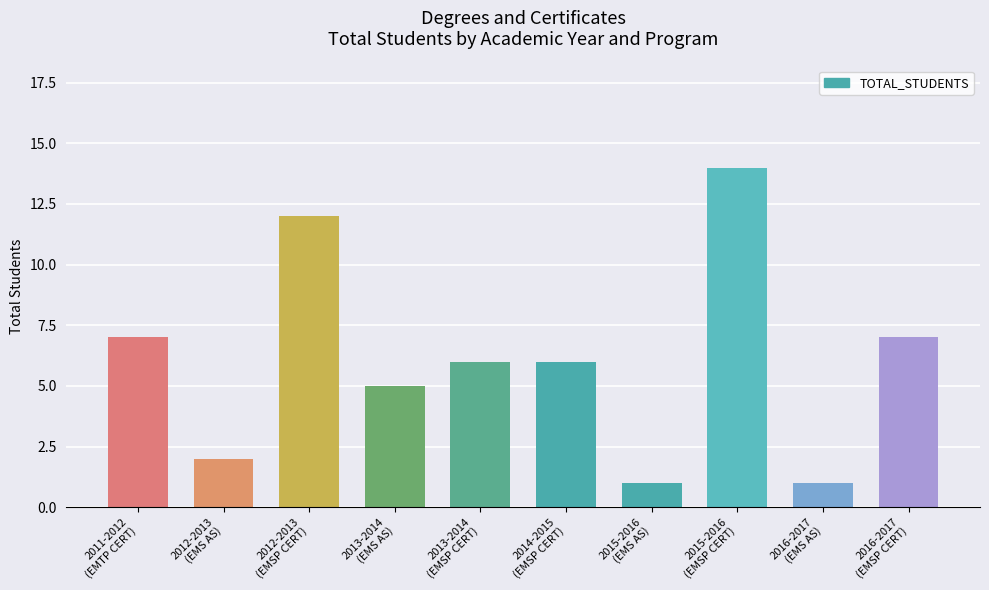

What position from the right is 2011-2012
(EMTP CERT)?

10